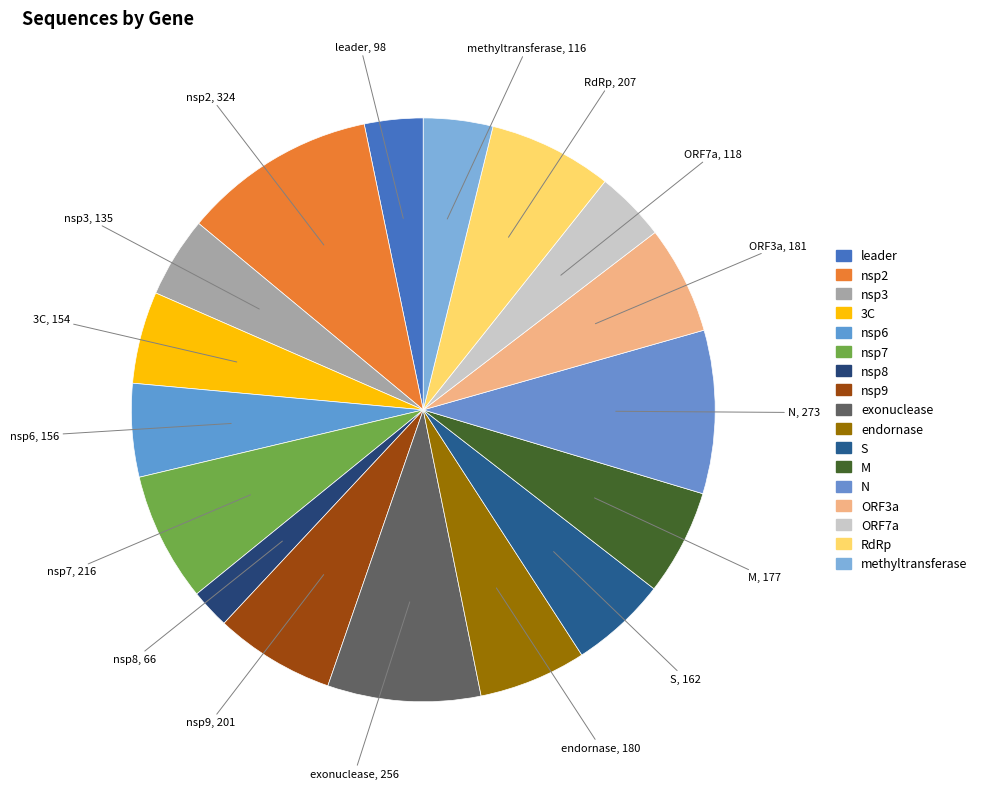

Between exonuclease and methyltransferase, which is larger?

exonuclease